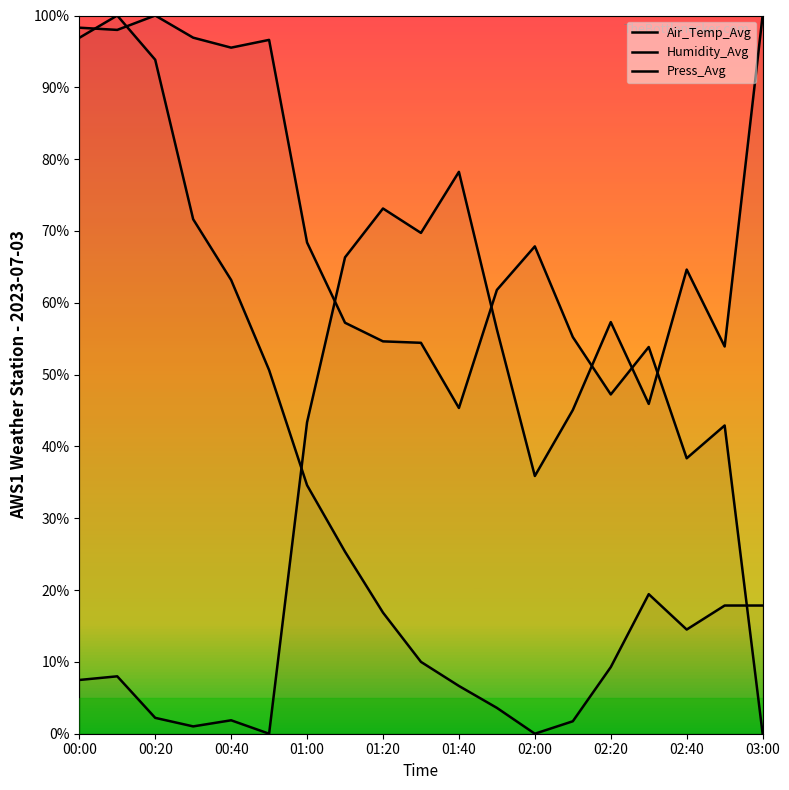

Reading left to right, list all the values displayed in this chart.

Air_Temp_Avg: 7.5	8.0	2.2	1.0	1.9	0.0	43.4	66.3	73.1	69.7	78.2	56.3	35.9	45.1	57.3	45.9	64.6	53.9	100.0
Humidity_Avg: 98.3	98.0	100.0	96.9	95.5	96.6	68.4	57.2	54.6	54.4	45.4	61.8	67.9	55.2	47.2	53.8	38.3	42.9	0.0
Press_Avg: 96.9	100.0	93.8	71.6	63.2	50.6	34.6	25.3	16.9	10.0	6.7	3.6	0.0	1.7	9.3	19.4	14.5	17.8	17.8